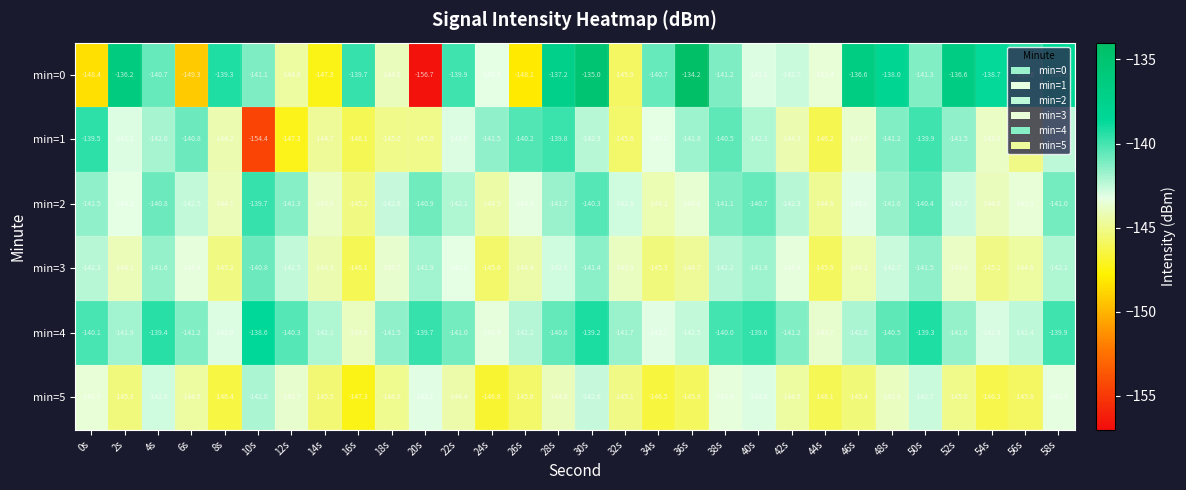

The value of min=4 at 22s is -141.0. True or false?

True